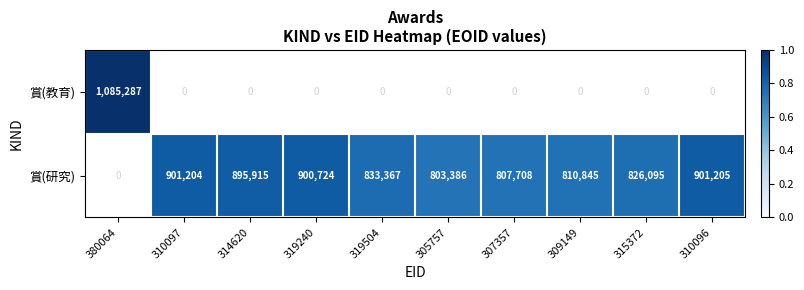

The value of 賞(研究) at 315372 is 826095. True or false?

True